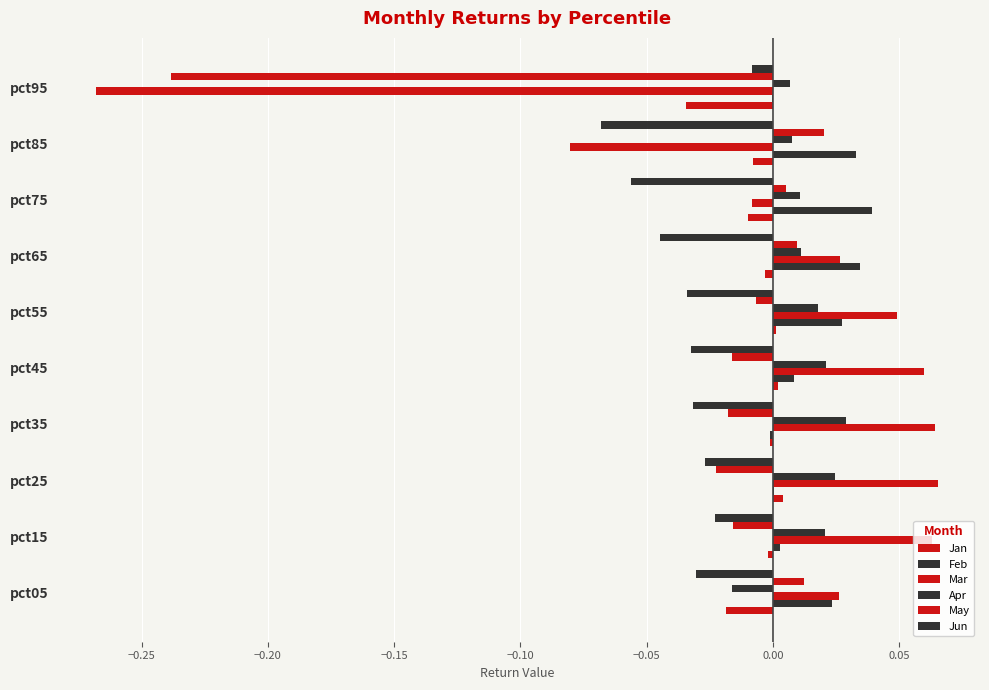

Count the number of categories in the chart.

10